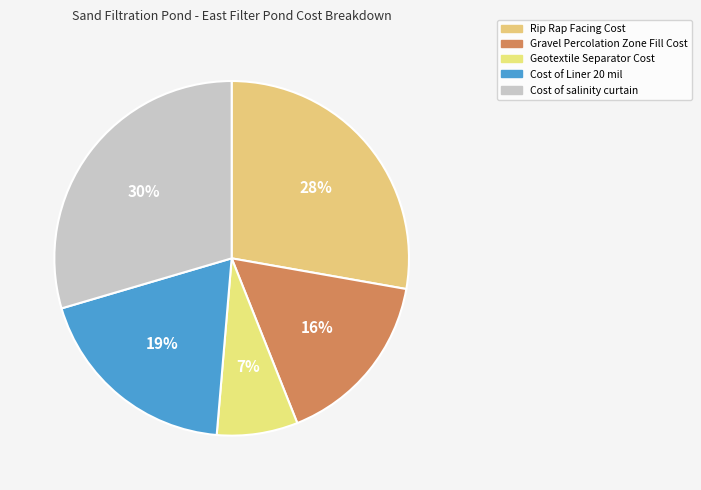

Rank the categories by value from highest to lowest.

Cost of salinity curtain, Rip Rap Facing Cost, Cost of Liner 20 mil, Gravel Percolation Zone Fill Cost, Geotextile Separator Cost